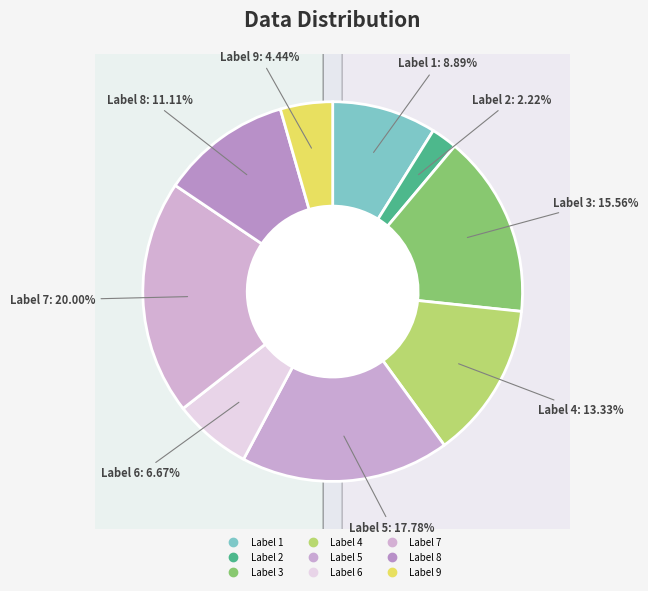

The 2 slice represents 2% of the pie. True or false?

True